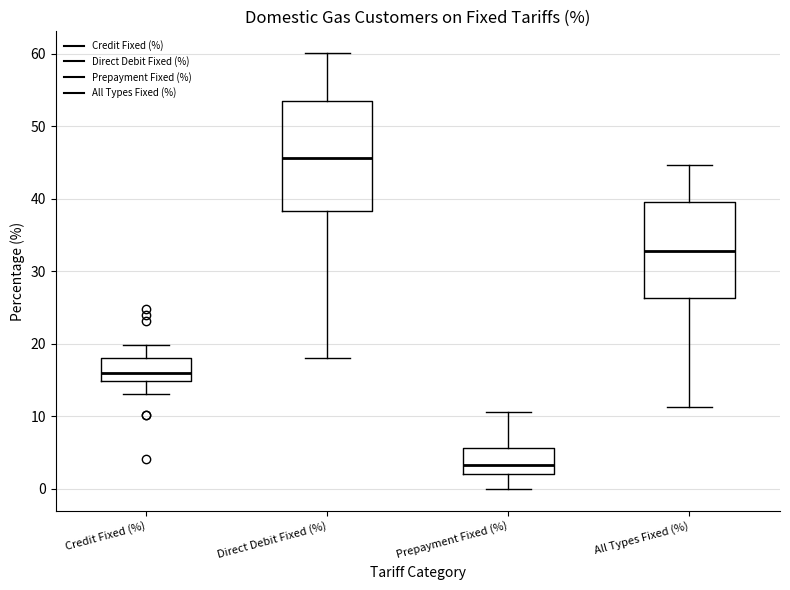

Where does the median line of the box for Credit Fixed (%) sit on the y-axis? The values are not printed on the chart, so give them approximately, as read against the axis.

16